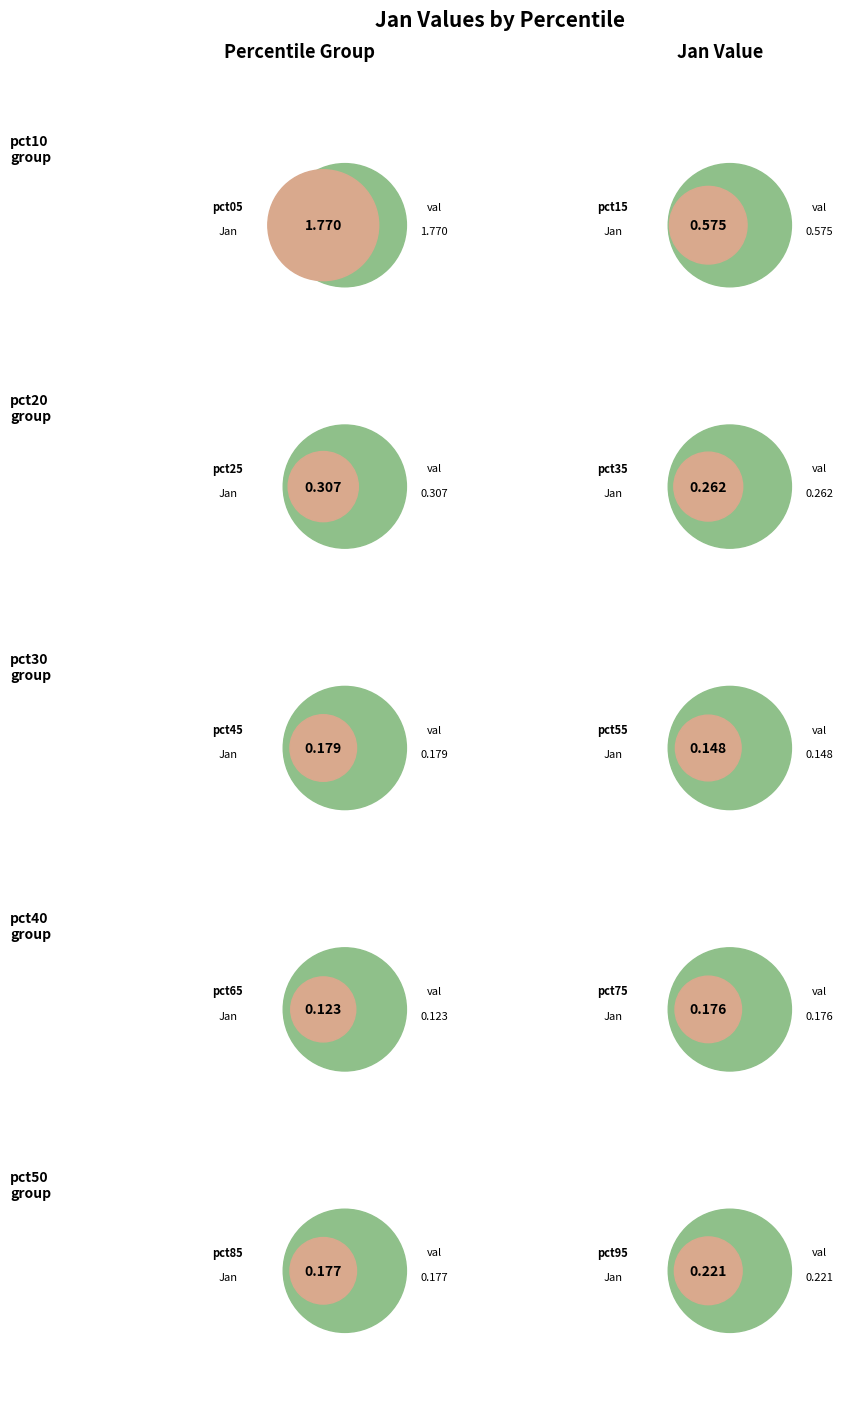

To the nearest percent, what percentage of the pie is pct85?

4%